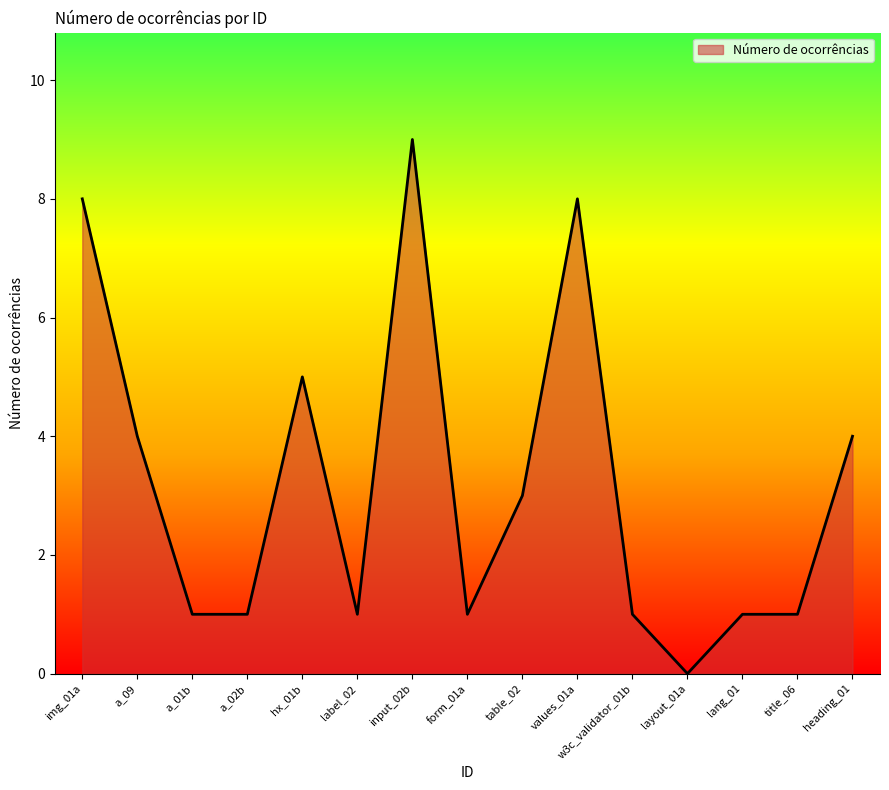

Which has a higher value, hx_01b or heading_01?

hx_01b